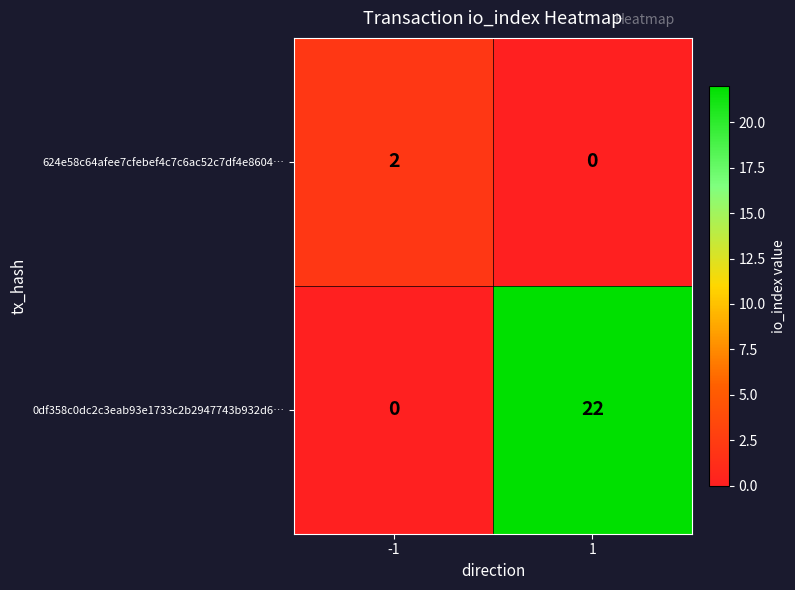

What is the sum of the 0df358c0dc2c3eab93e1733c2b2947743b932d6… values at 1 and -1?

22